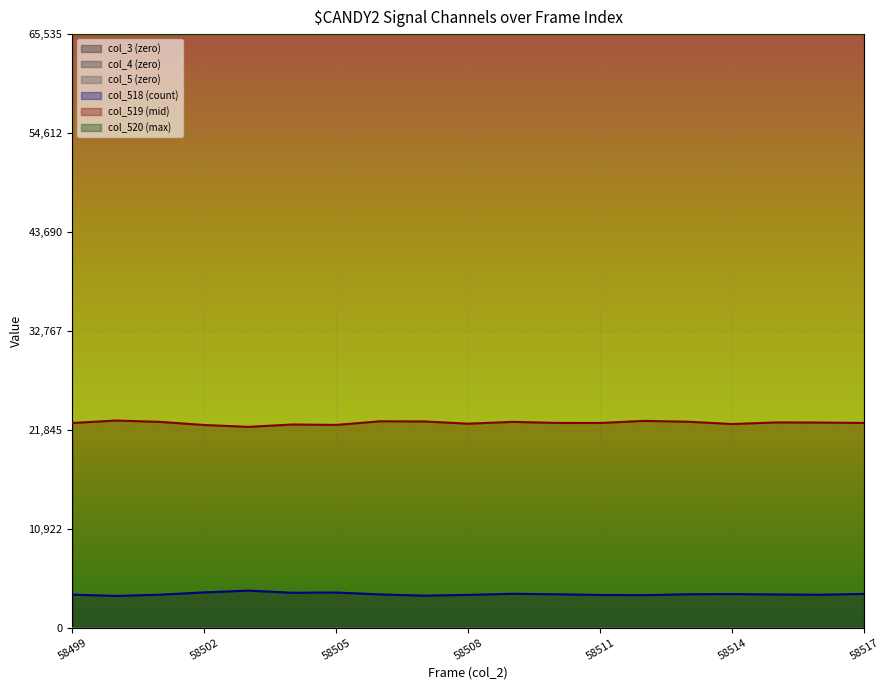

Which series has the largest range (max minus min)?

col_519